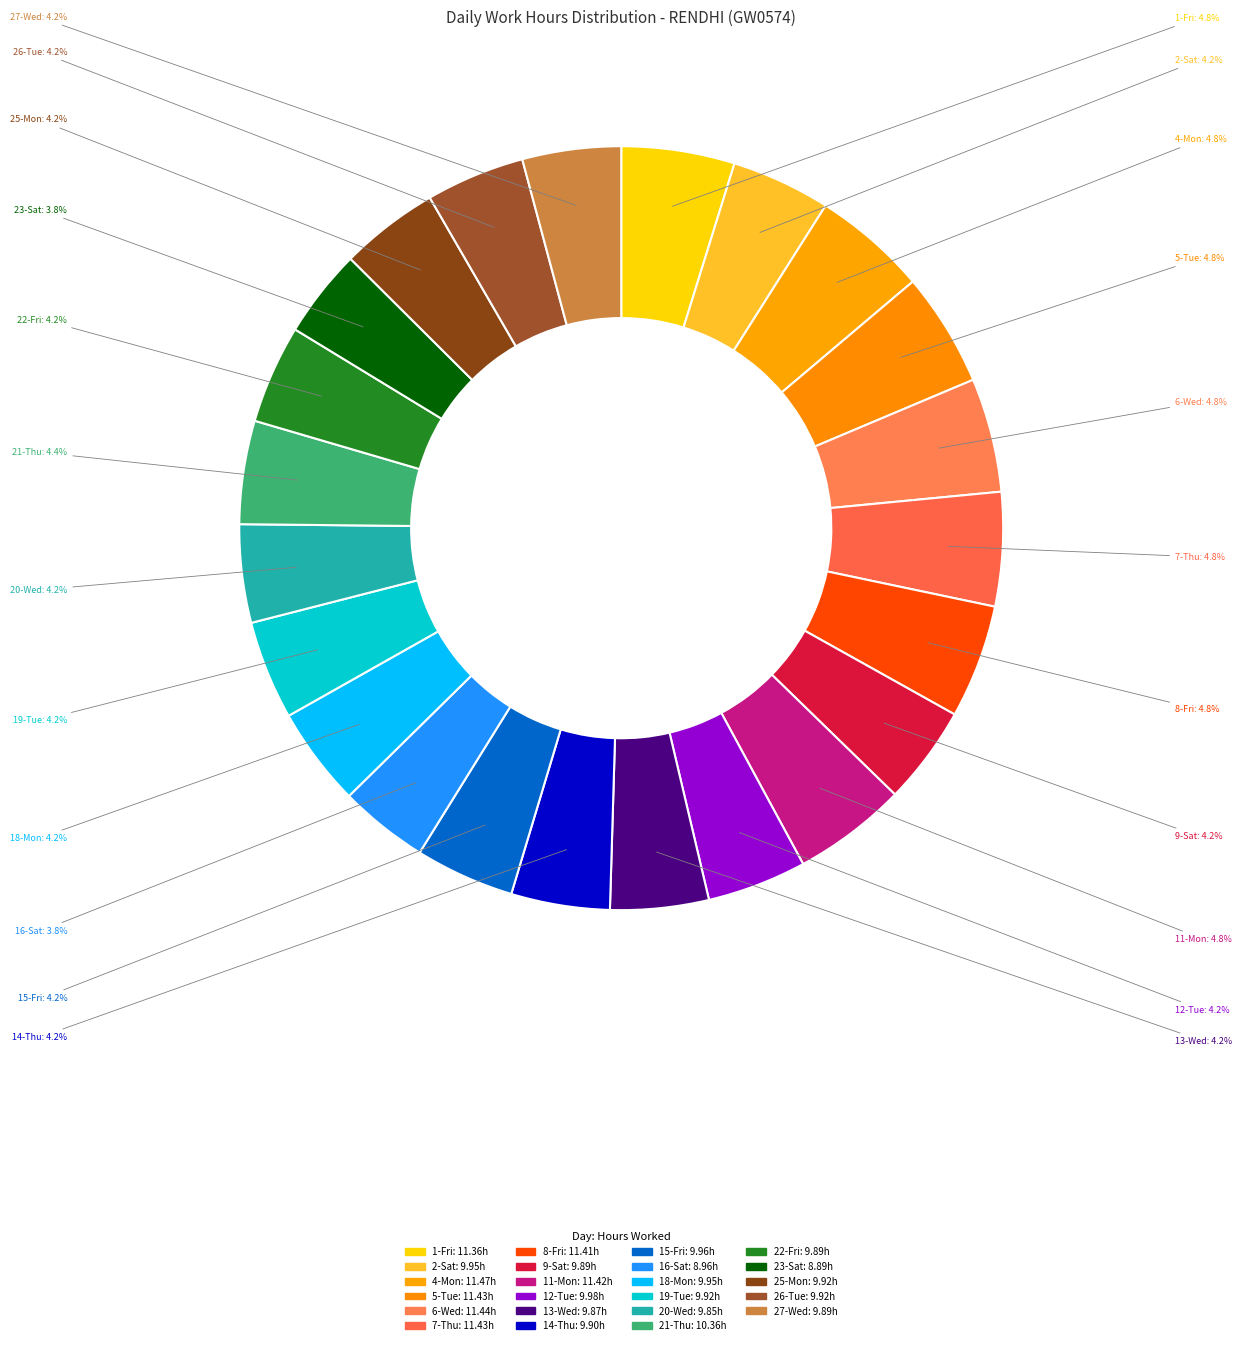

Is the sum of 26-Tue and 23-Sat greater than half?

No